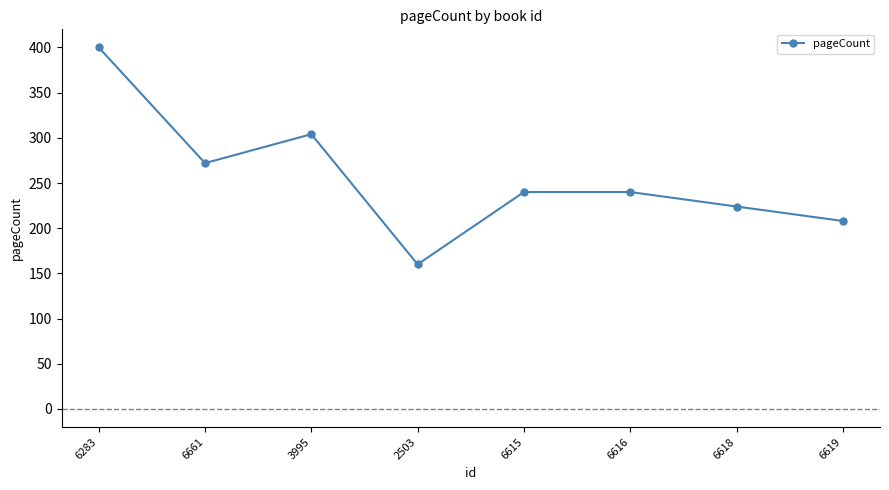

Which category has the highest value across all series?

6283